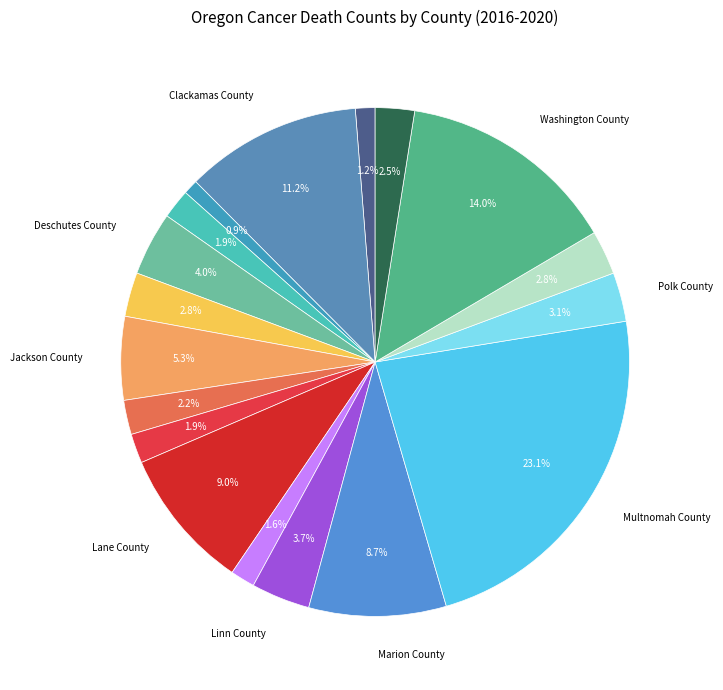

Rank the categories by value from highest to lowest.

Multnomah County, Washington County, Clackamas County, Lane County, Marion County, Jackson County, Deschutes County, Linn County, Polk County, Douglas County, Umatilla County, Yamhill County, Josephine County, Coos County, Klamath County, Lincoln County, Benton County, Columbia County